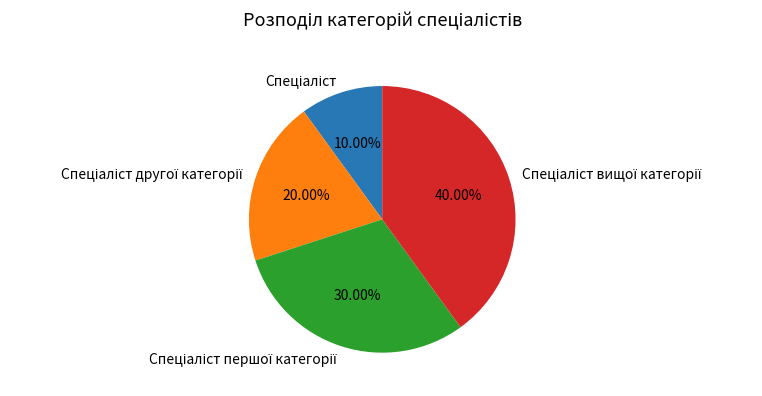

Does any single category account for the majority?

No